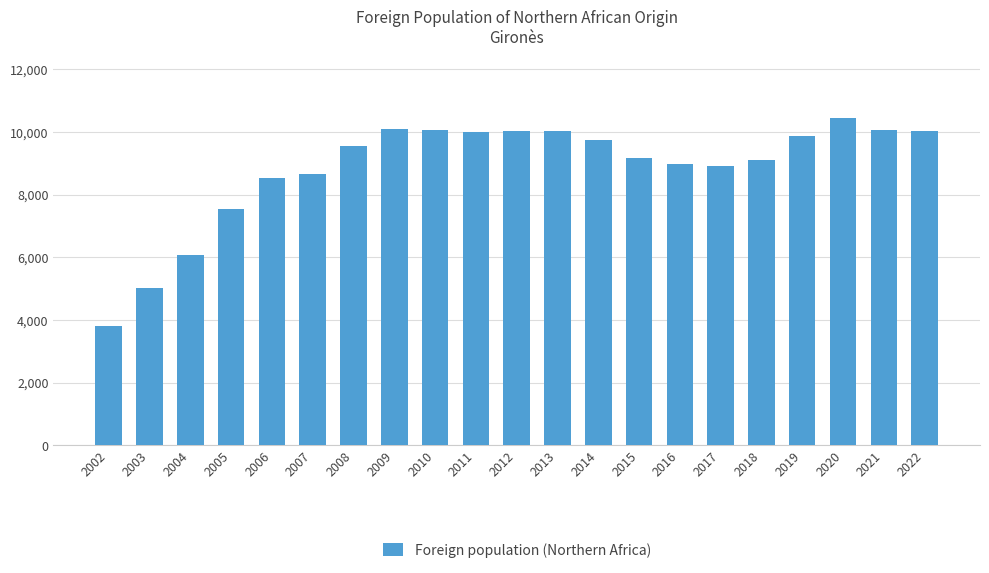

What is the difference between the maximum and minimum values?

6640